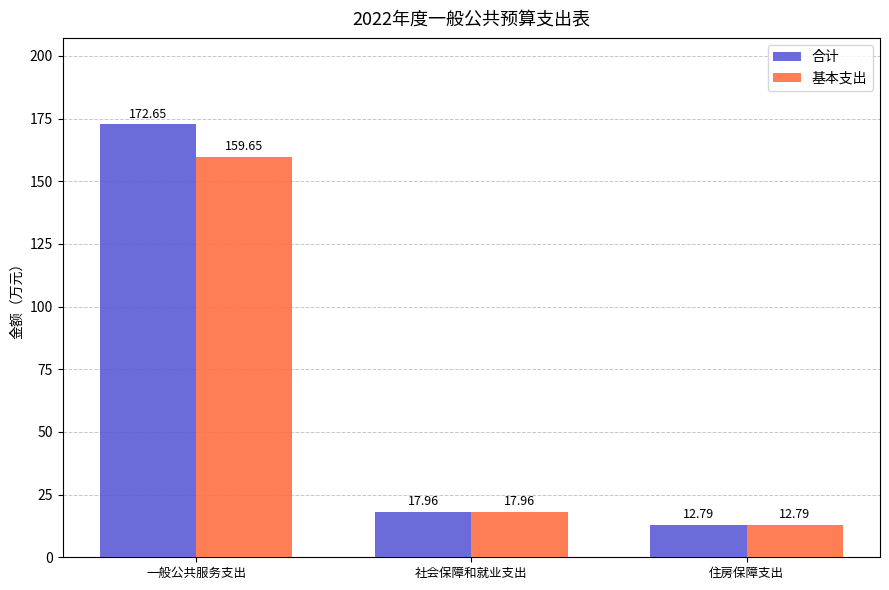

What are all the series names shown in the legend?

合计, 基本支出